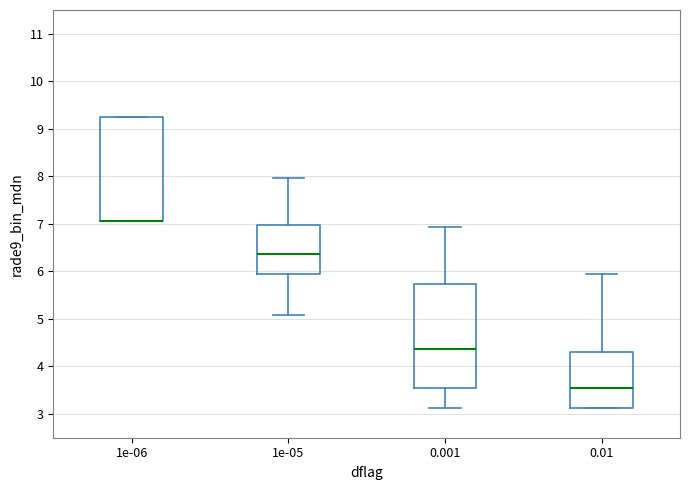

Reading left to right, transcribe this box plot: for each box, give where its median line is, the range the box spans, and where its two whiskers end, as read against the y-axis. The values are not printed on the chart, so give them approximately, as read against the axis.

1e-06: median 7.1 (drawn on the box's lower edge), box 7.1 to 9.3, whiskers 7.1 to 9.3
1e-05: median 6.4, box 5.9 to 7.0, whiskers 5.1 to 8.0
0.001: median 4.4, box 3.6 to 5.7, whiskers 3.1 to 6.9
0.01: median 3.6, box 3.1 to 4.3, whiskers 3.1 to 5.9